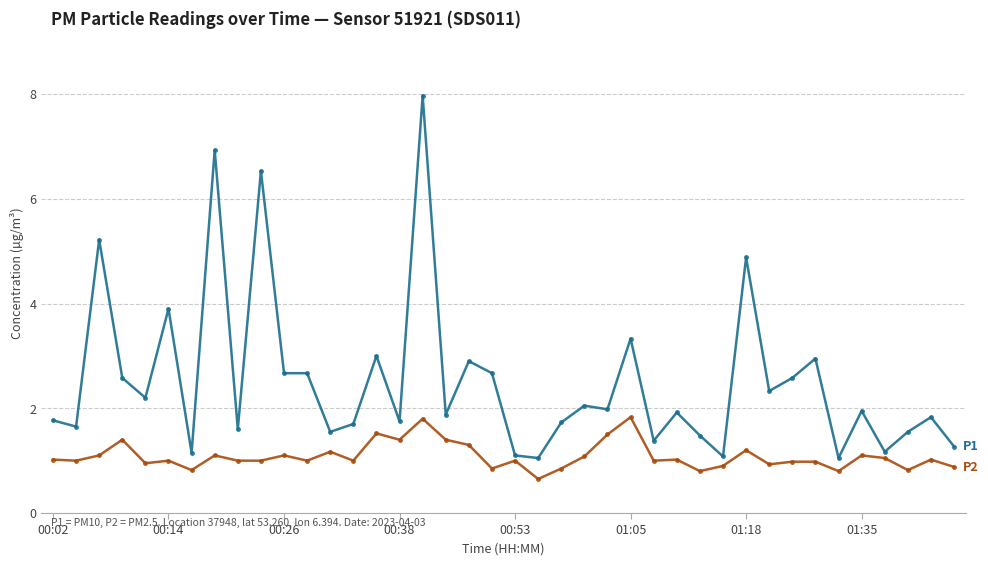

What is the greatest value displayed?

8.0